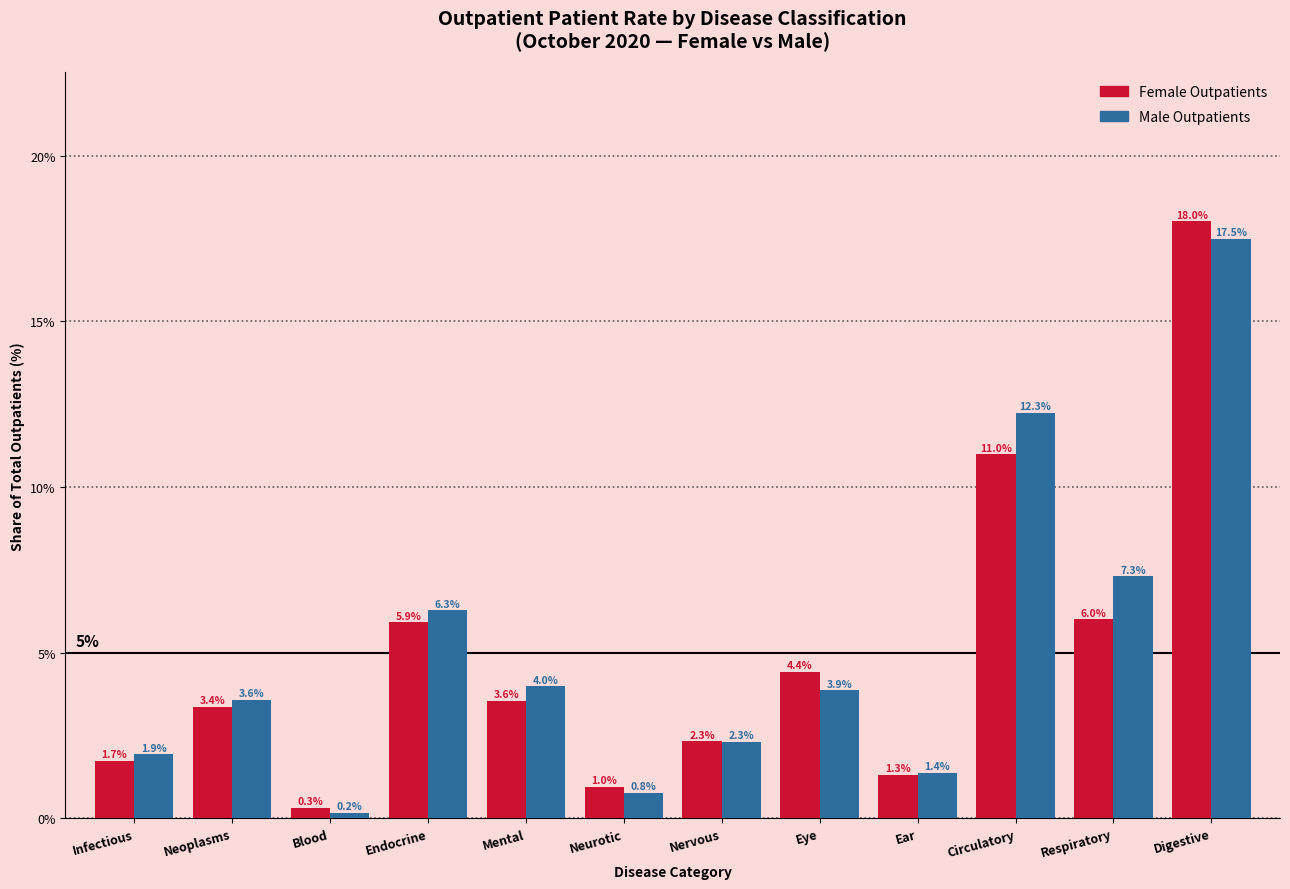

Reading left to right, extract all data points from this chart.

Female Outpatients: Infectious=1.7	Neoplasms=3.4	Blood=0.3	Endocrine=5.9	Mental=3.6	Neurotic=1.0	Nervous=2.3	Eye=4.4	Ear=1.3	Circulatory=11.0	Respiratory=6.0	Digestive=18.0
Male Outpatients: Infectious=1.9	Neoplasms=3.6	Blood=0.2	Endocrine=6.3	Mental=4.0	Neurotic=0.8	Nervous=2.3	Eye=3.9	Ear=1.4	Circulatory=12.3	Respiratory=7.3	Digestive=17.5